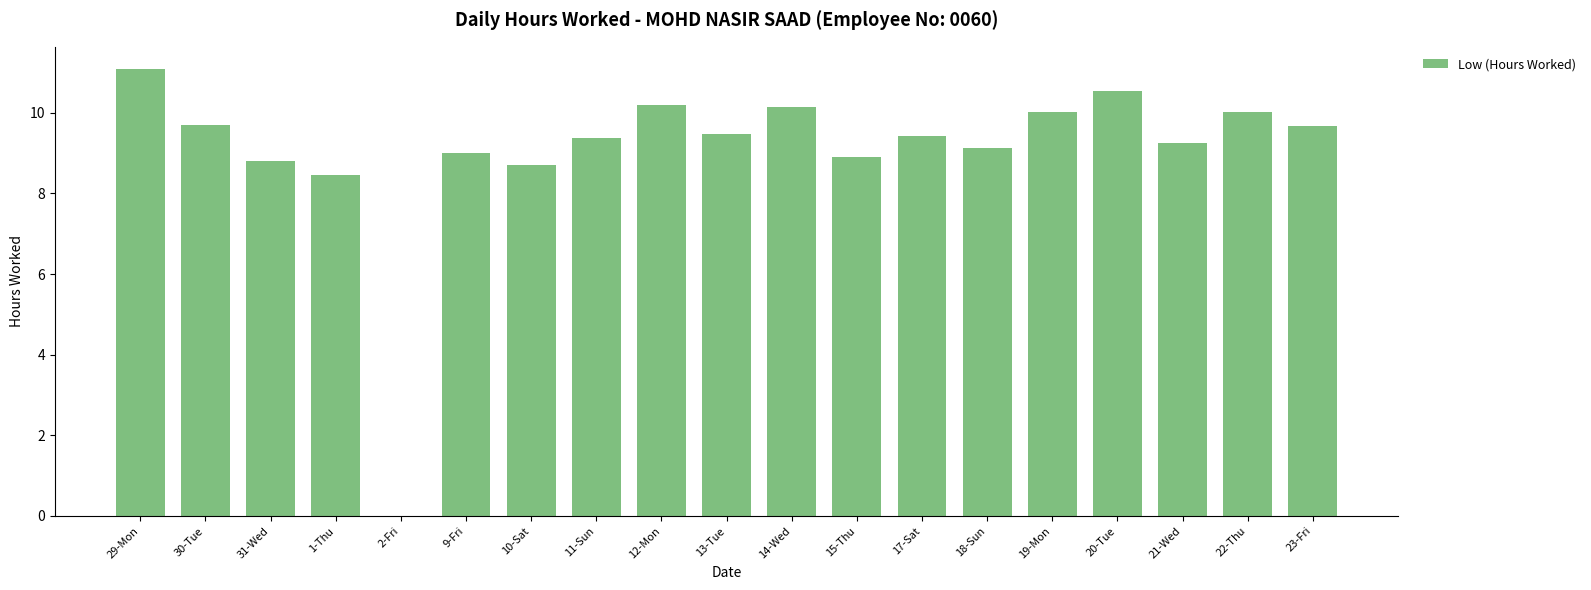

Approximately how many times larger is the value at 12-Mon compared to 18-Sun?

1.1